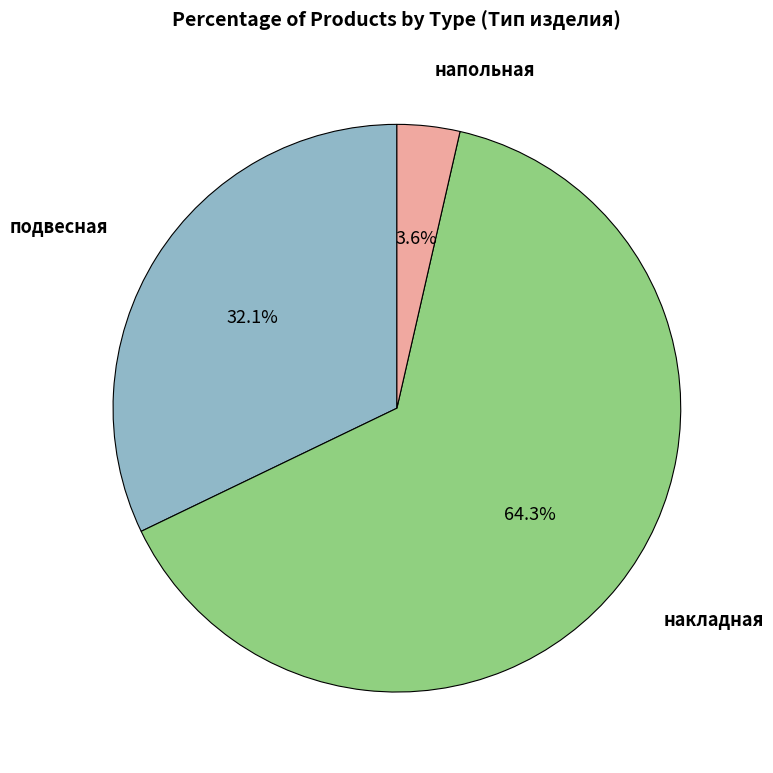

Does any single category account for the majority?

Yes